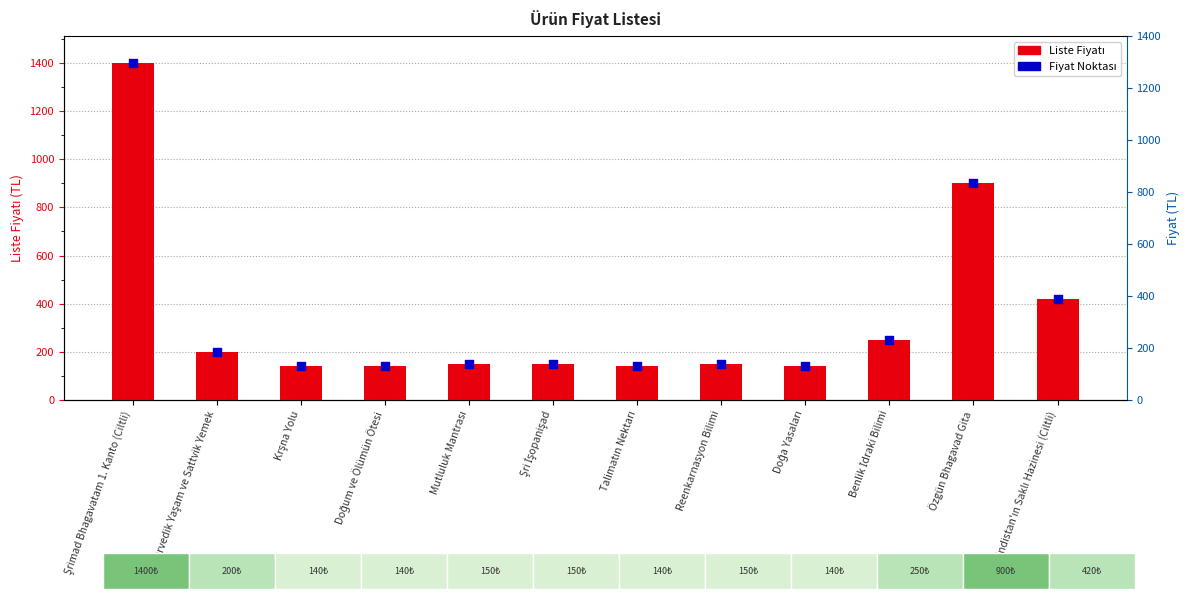

Is the value of Liste Fiyatı at Benlik İdraki Bilimi greater than the value of Fiyat Noktası at Doğa Yasaları?

Yes